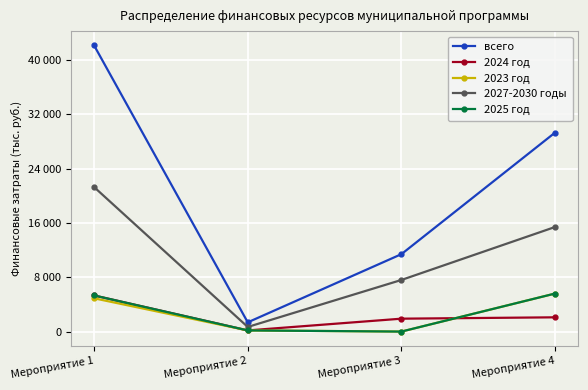

True or false: 2027-2030 годы and всего intersect in this chart.

False